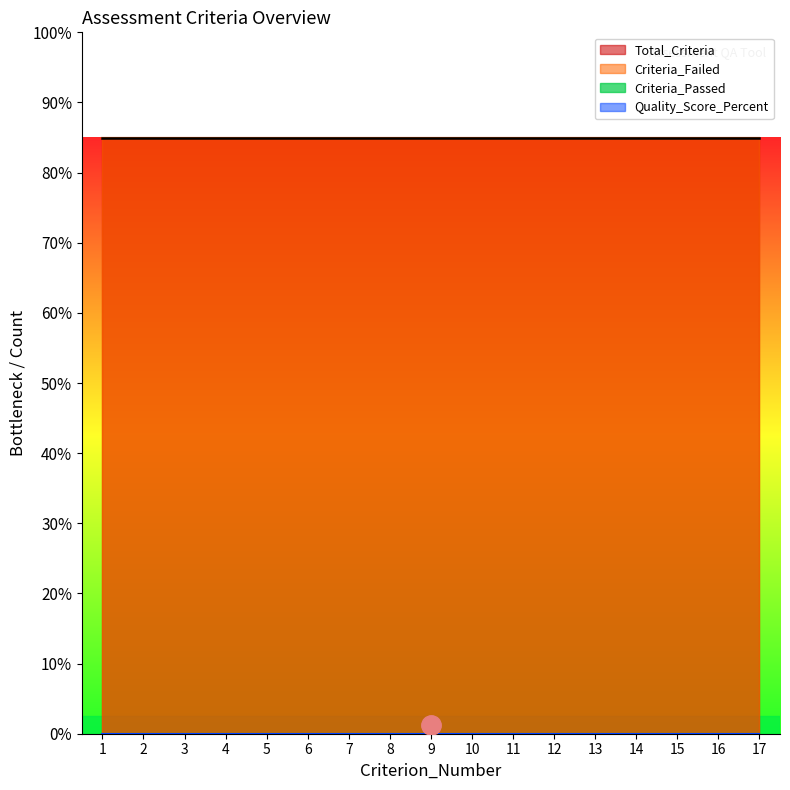

True or false: Quality_Score_Percent and Criteria_Passed intersect in this chart.

False